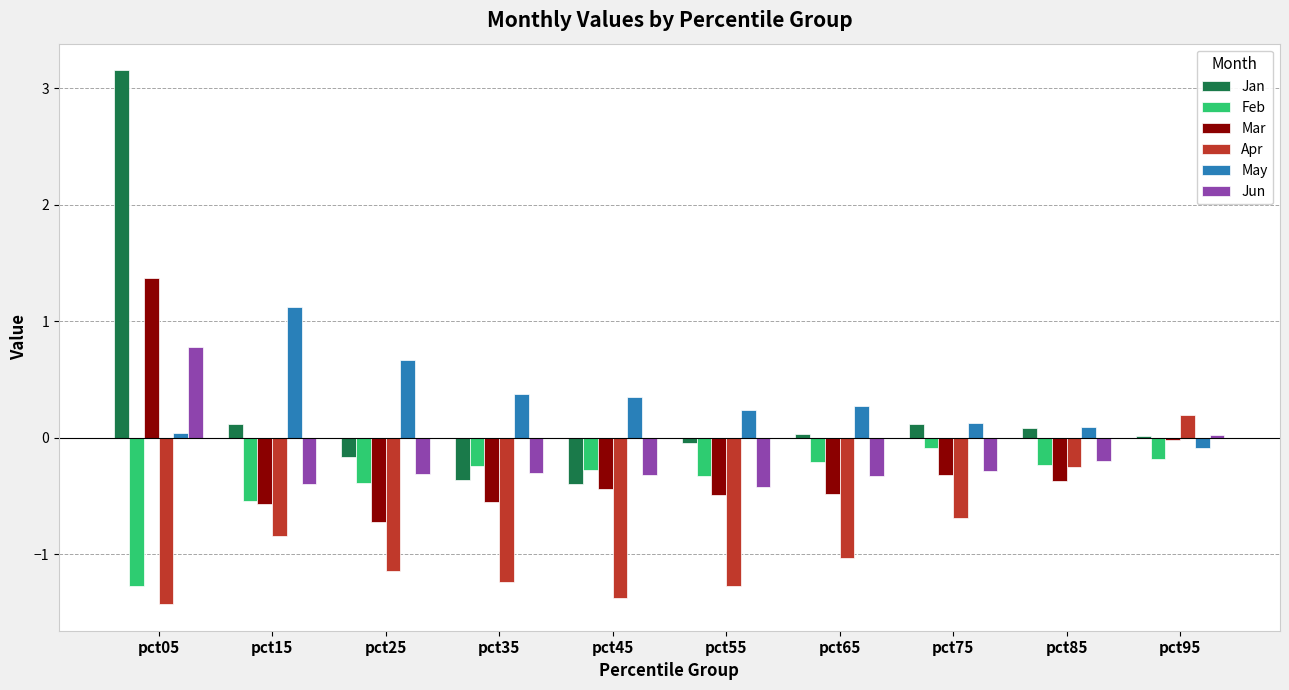

What is the difference between the highest and lowest values at pct05?

4.6